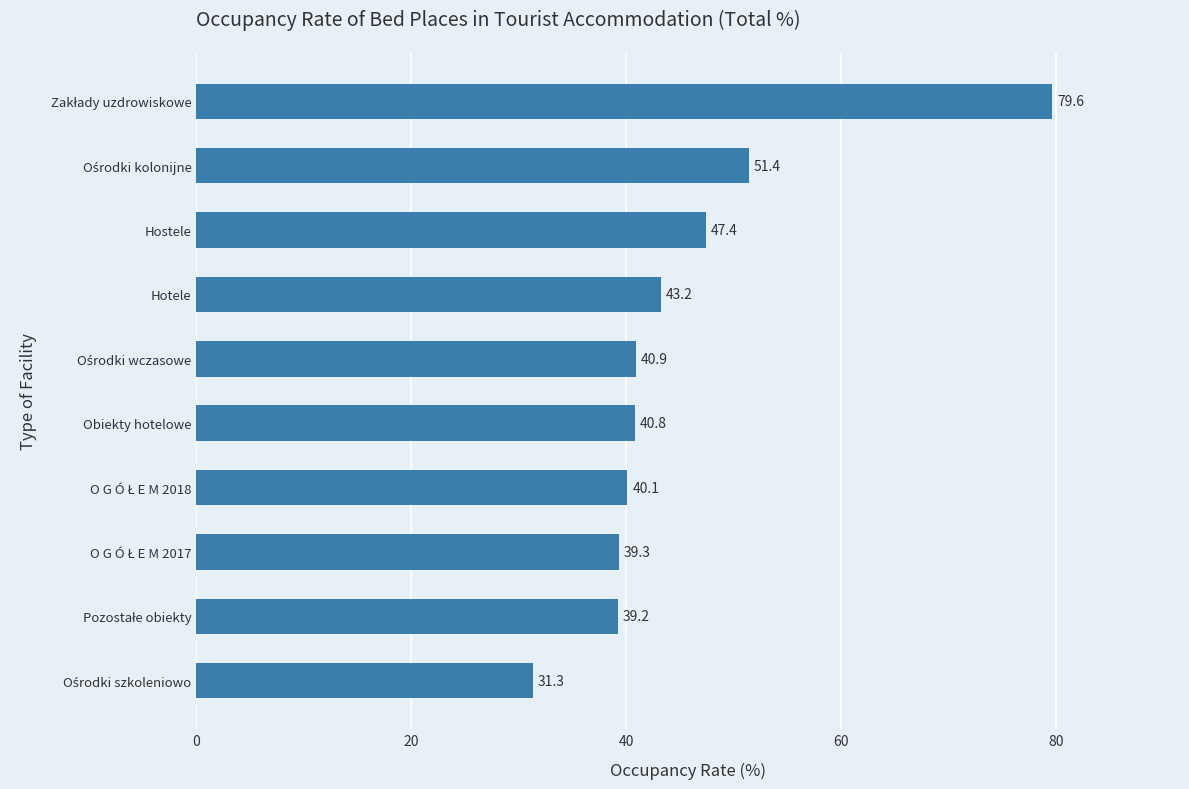

What is the sum of all values?

453.2